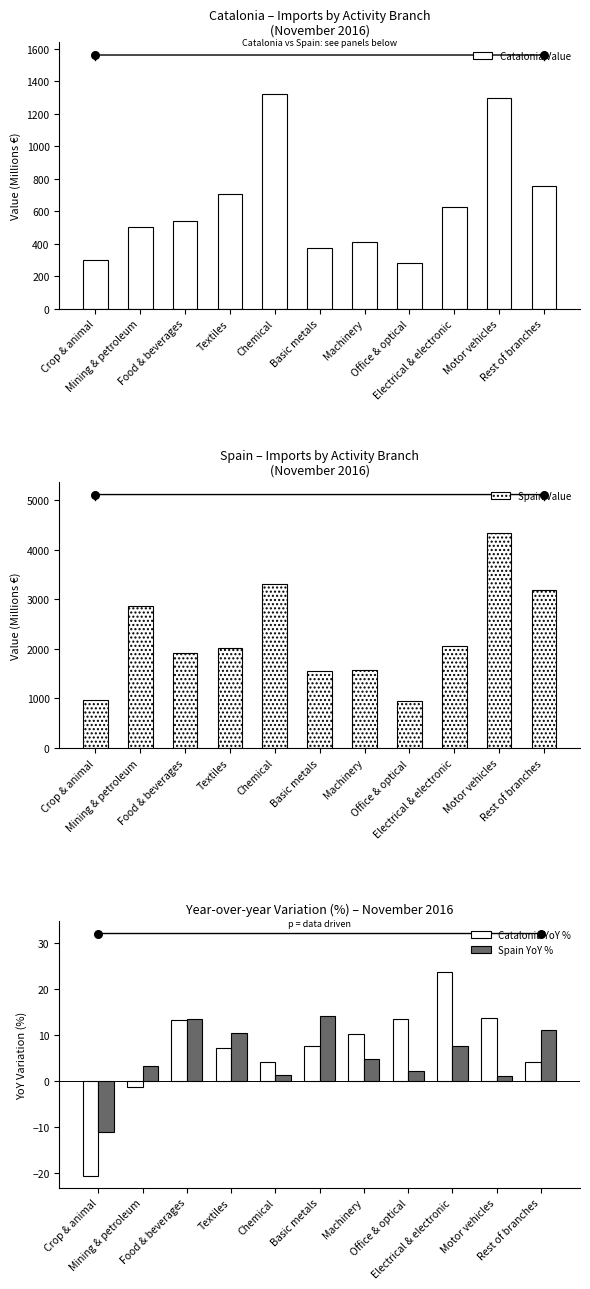

At how many categories does at least one series exceed 1231?

9